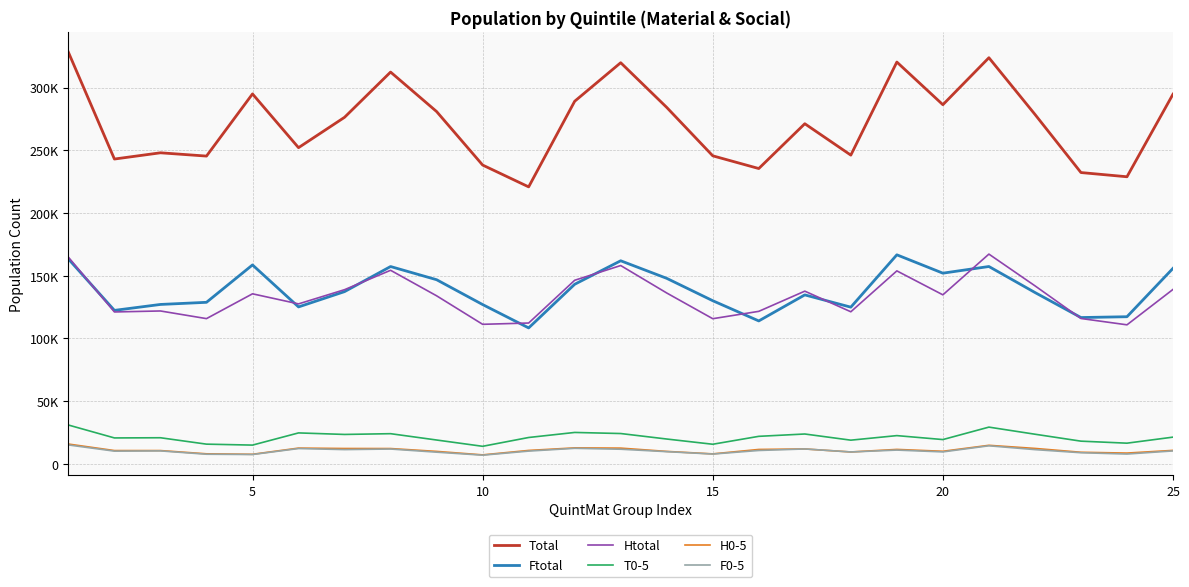

Is this an area chart (filled region under the line)?

No